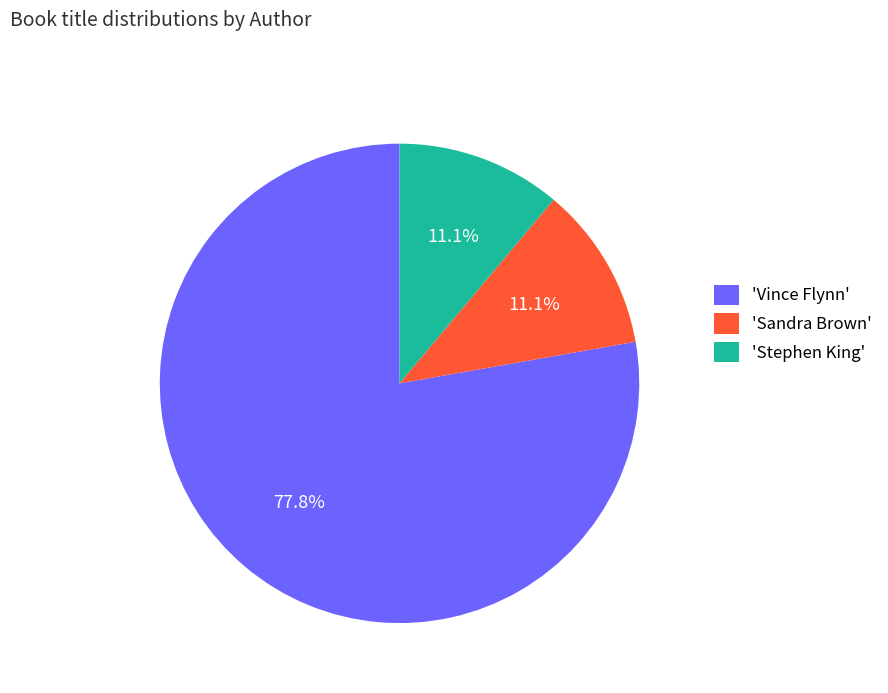

What is the total percentage of 'Stephen King' and 'Vince Flynn'?

88.9%